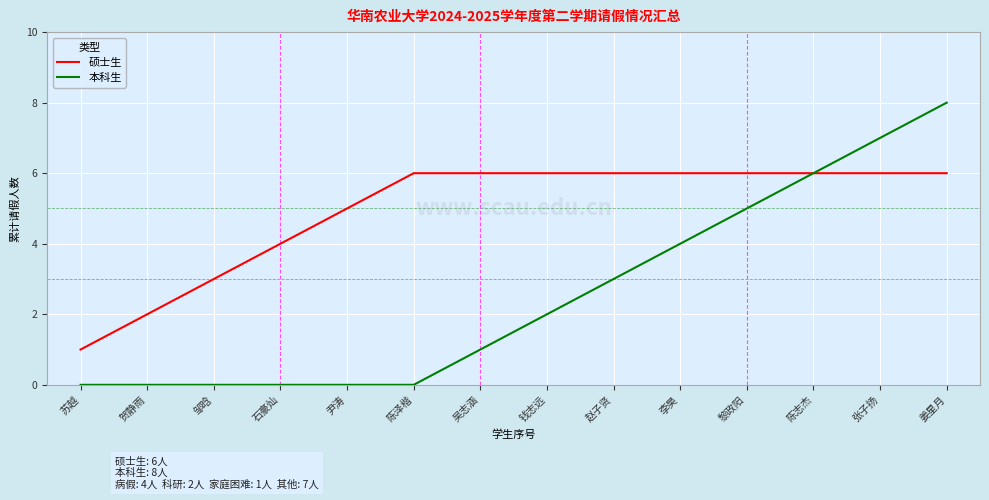

What position from the right is 吴志涵?

8